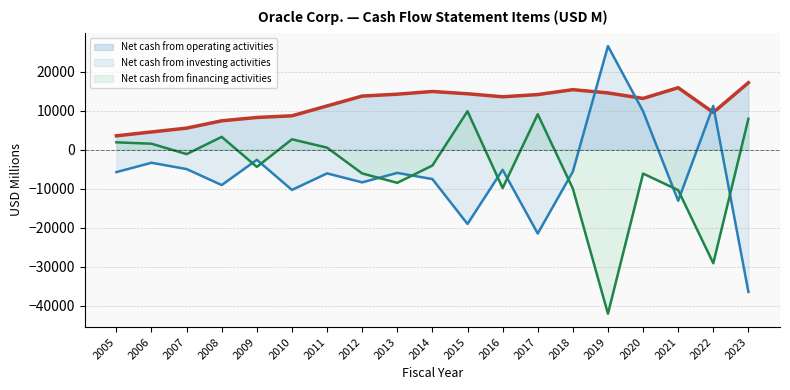

Where do Net cash from operating activities and Net cash from investing activities first cross each other?

2018 and 2019